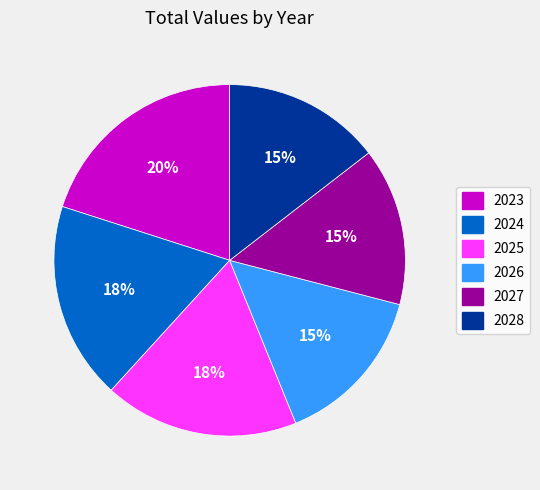

The 2024 slice represents 4% of the pie. True or false?

False